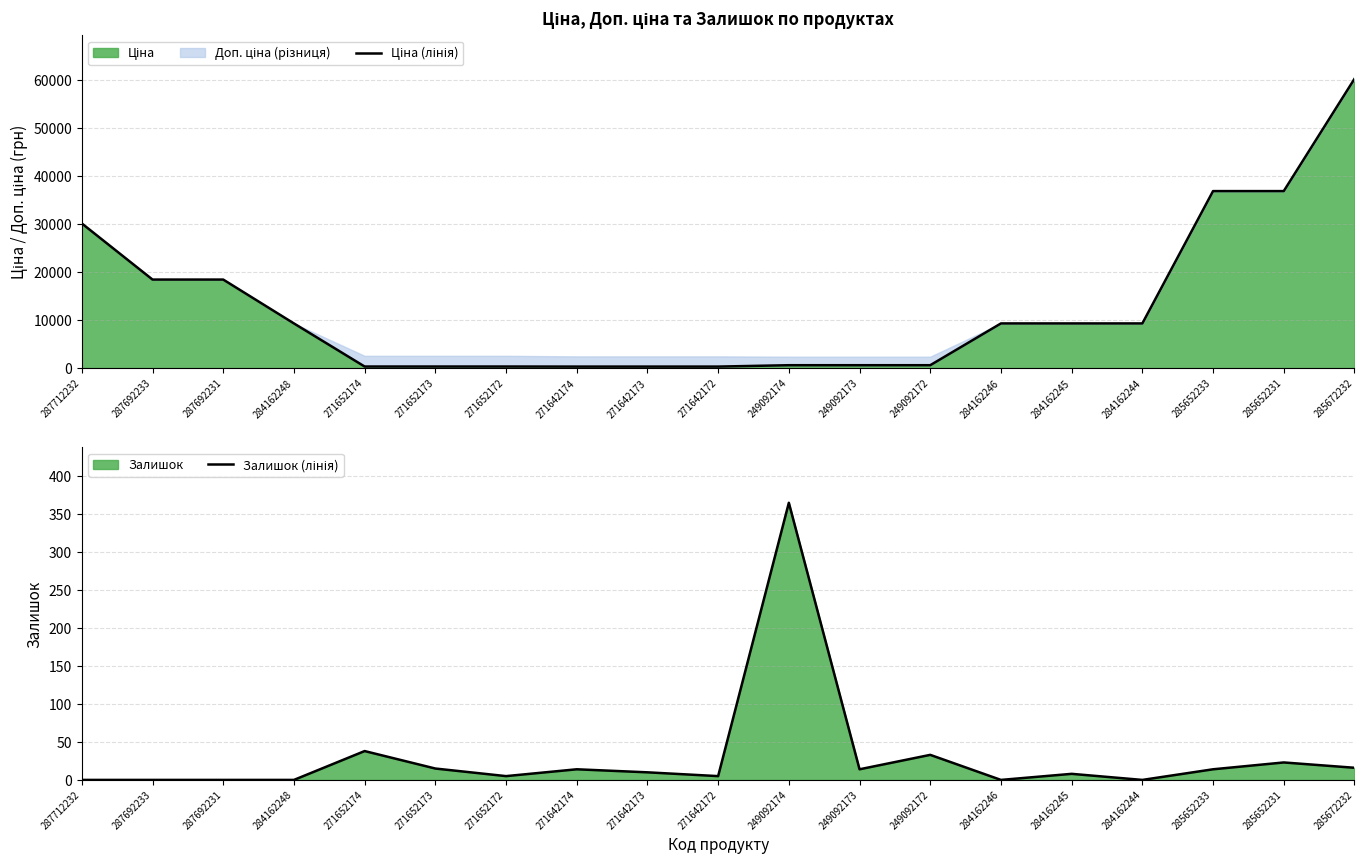

How many data points in Залишок (лінія) are less than 10?

9